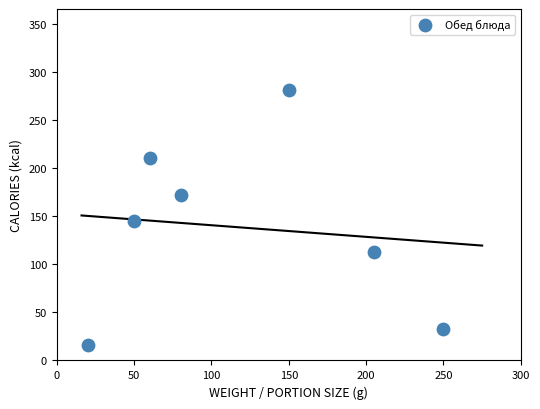

What is the range of Y values (max minus min)?

265